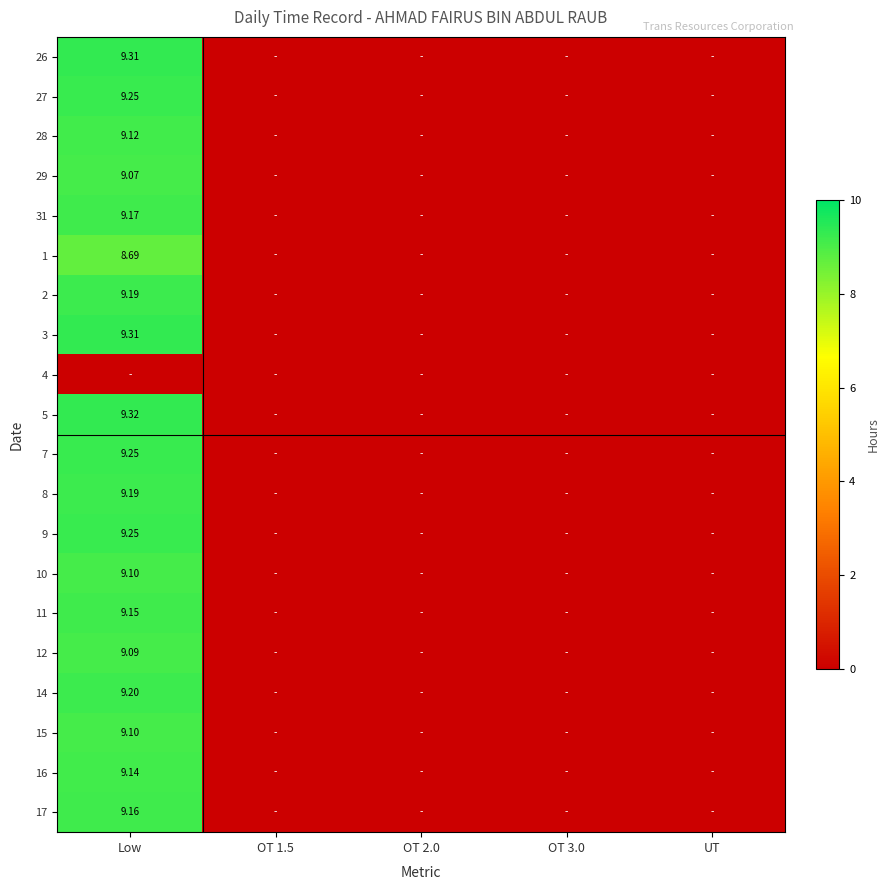

What is the difference between the 14 values at OT 1.5 and Low?

9.2